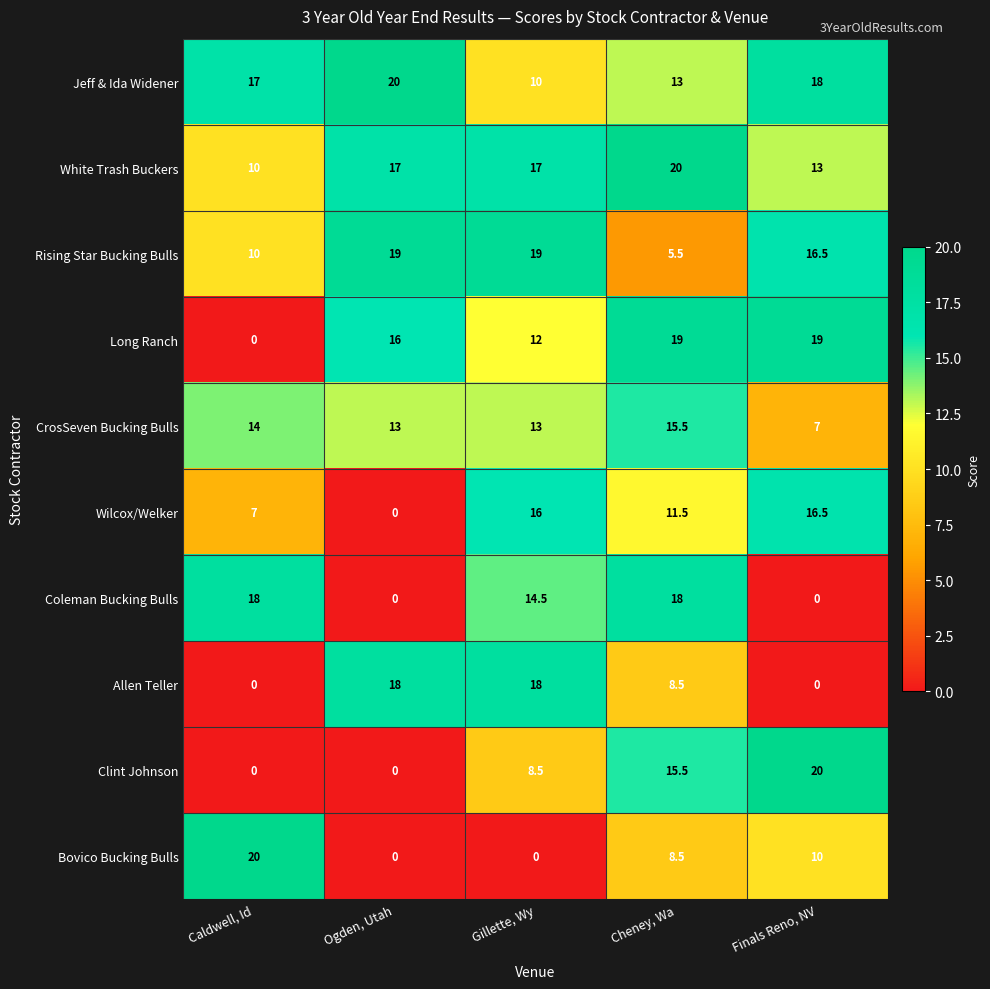

What is the greatest value displayed?

20.0